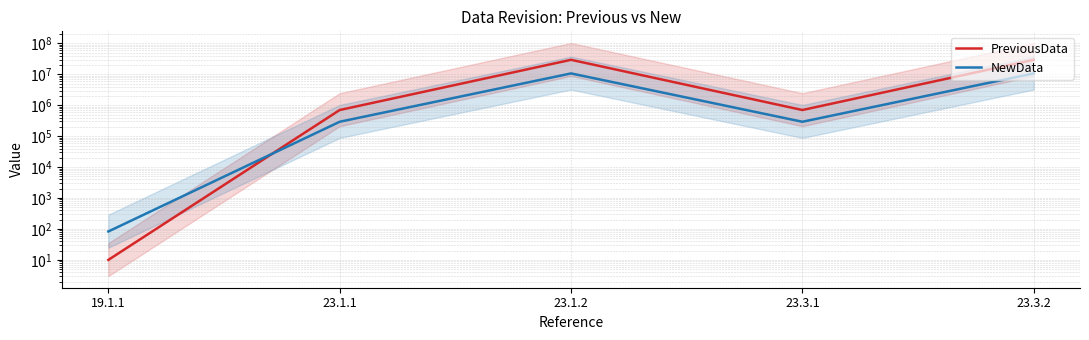

How many lines are shown in the chart?

2